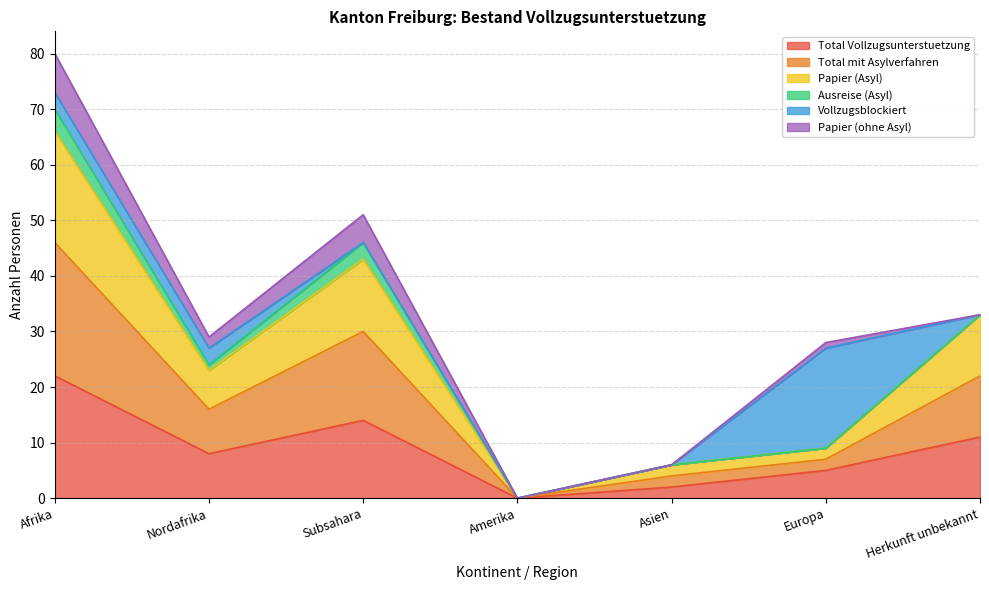

Which category has the highest value in the Total Vollzugsunterstuetzung series?

Afrika